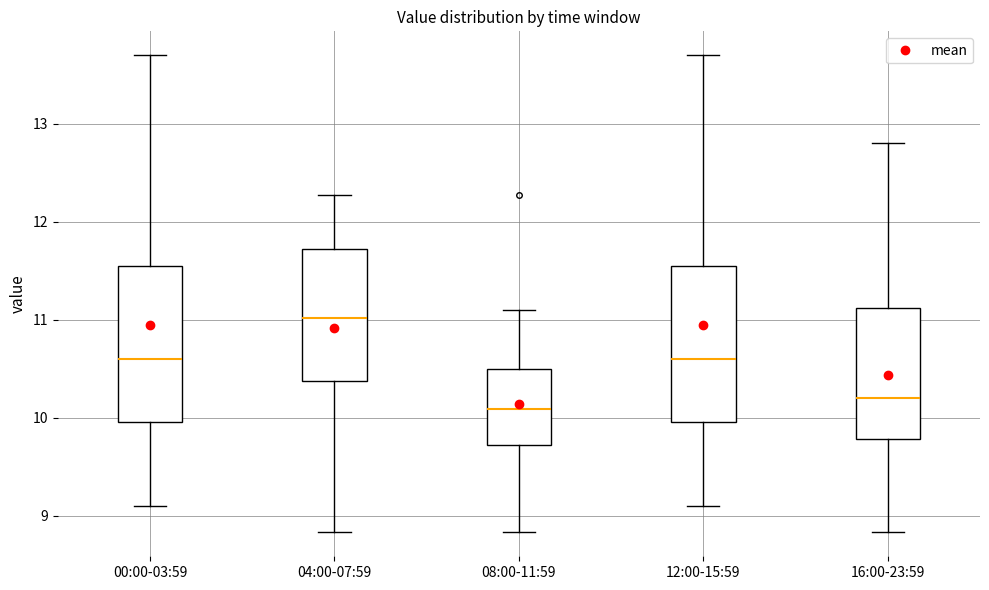

Reading left to right, read every box against the y-axis: the position of its median line, the range the box covers, and the ends of its whiskers. The values are not printed on the chart, so give them approximately, as read against the axis.

00:00-03:59: median 10.6, box 10.0 to 11.6, whiskers 9.1 to 13.7
04:00-07:59: median 11.0, box 10.4 to 11.7, whiskers 8.8 to 12.3
08:00-11:59: median 10.1, box 9.7 to 10.5, whiskers 8.8 to 11.1
12:00-15:59: median 10.6, box 10.0 to 11.6, whiskers 9.1 to 13.7
16:00-23:59: median 10.2, box 9.8 to 11.1, whiskers 8.8 to 12.8